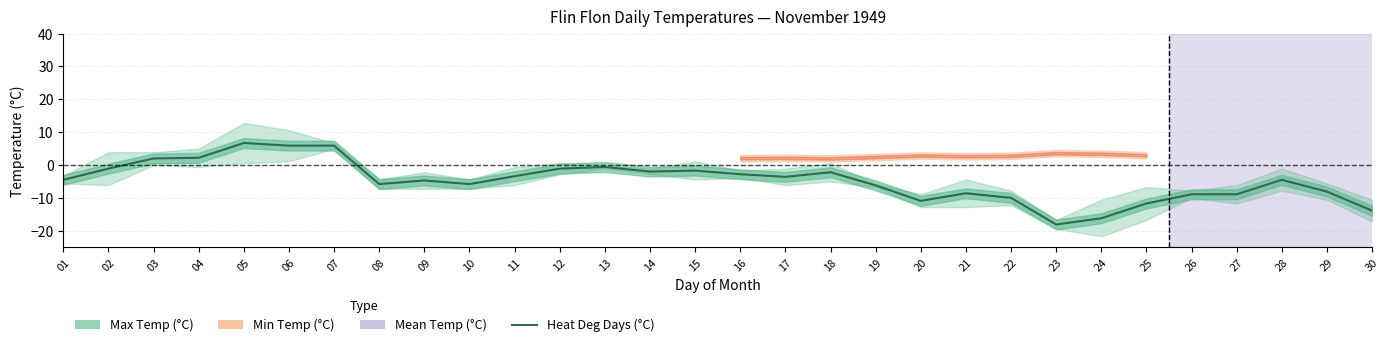

Reading right to left, list all the values displayed in this chart.

-13.9	-8.1	-4.5	-8.9	-8.9	-11.7	-16.2	-18.1	-10.0	-8.6	-10.9	-6.2	-2.2	-3.6	-2.8	-1.7	-2.0	-0.6	-1.1	-3.4	-5.8	-4.7	-5.8	5.9	5.9	6.7	2.2	2.0	-1.1	-4.5